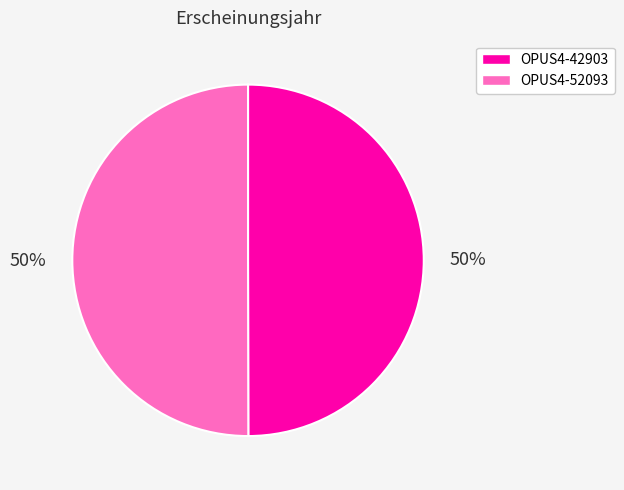

True or false: OPUS4-52093 accounts for 50% of the total.

True